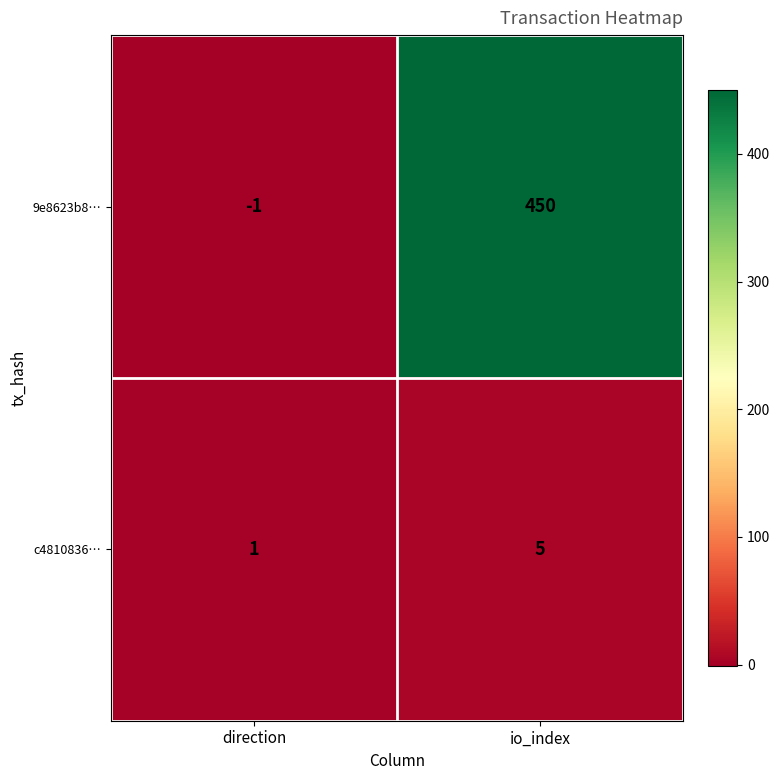

Where is c4810836… nearest to the value 3?

direction